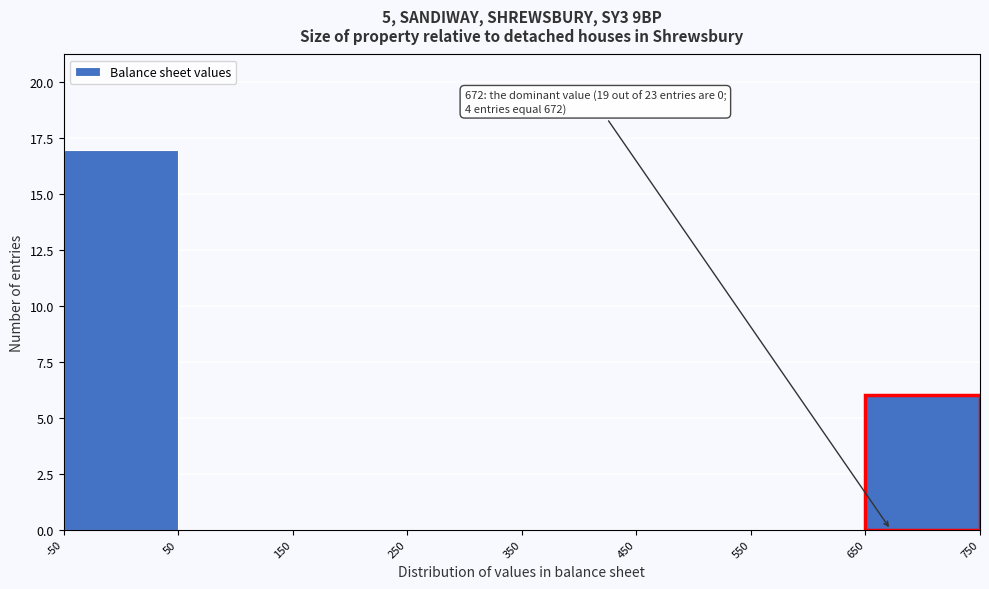

Over which range of the x-axis is the bar tallest?

-50 to 50